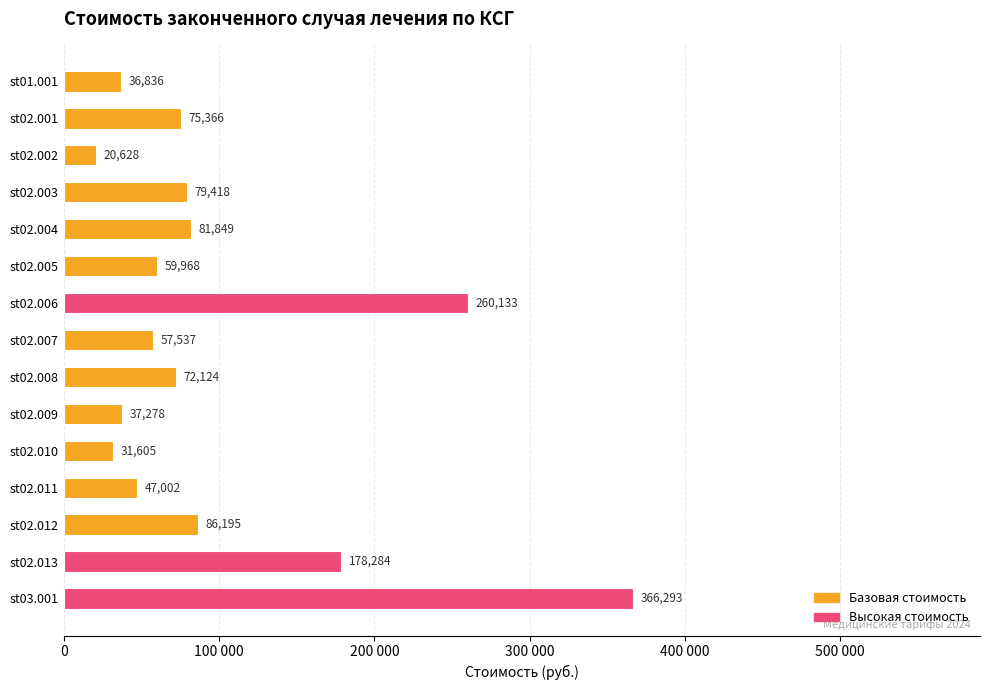

Are the bars horizontal?

Yes